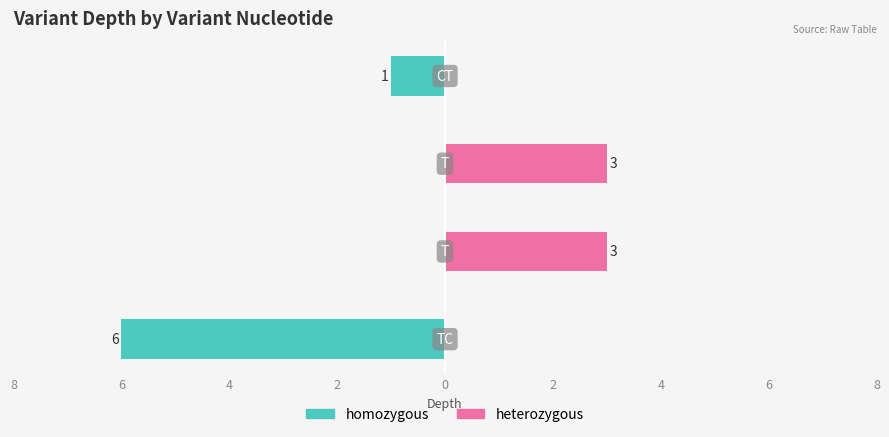

Between 6 and 8, which is larger?

6